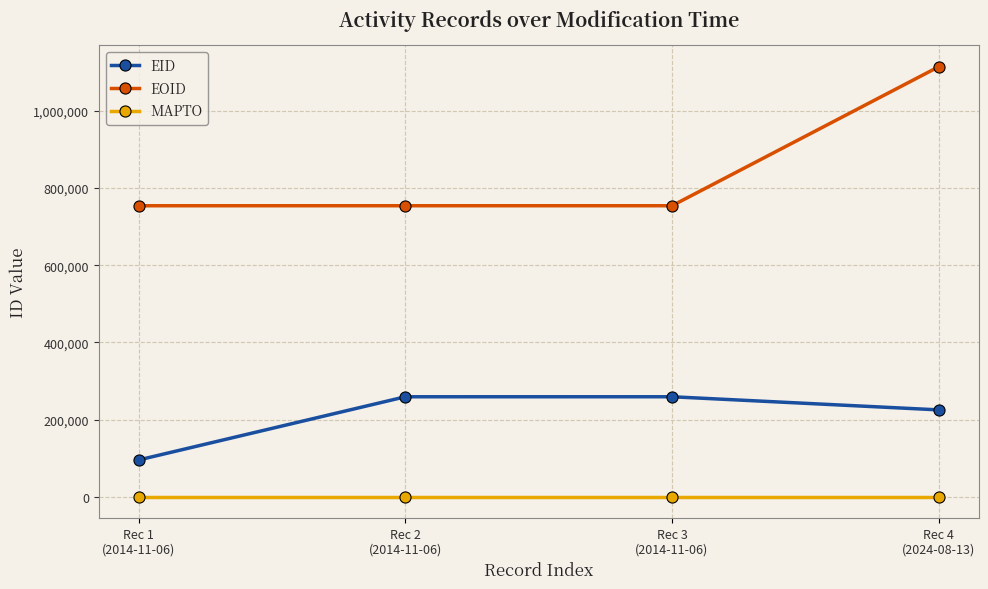

True or false: MAPTO and EID intersect in this chart.

False